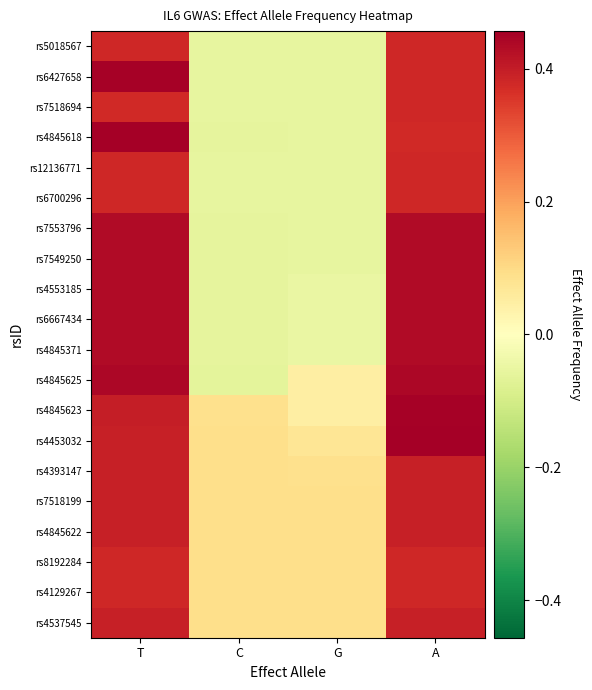

Reading right to left, extract all data points from this chart.

rs4537545: A=0.4	G=0.1	C=0.1	T=0.4
rs4129267: A=0.4	G=0.1	C=0.1	T=0.4
rs8192284: A=0.4	G=0.1	C=0.1	T=0.4
rs4845622: A=0.4	G=0.1	C=0.1	T=0.4
rs7518199: A=0.4	G=0.1	C=0.1	T=0.4
rs4393147: A=0.4	G=0.1	C=0.1	T=0.4
rs4453032: A=0.5	G=0.1	C=0.1	T=0.4
rs4845623: A=0.4	G=0.0	C=0.1	T=0.4
rs4845625: A=0.4	G=0.0	C=-0.1	T=0.4
rs4845371: A=0.4	G=-0.0	C=-0.1	T=0.4
rs6667434: A=0.4	G=-0.0	C=-0.1	T=0.4
rs4553185: A=0.4	G=-0.0	C=-0.1	T=0.4
rs7549250: A=0.4	G=-0.1	C=-0.1	T=0.4
rs7553796: A=0.4	G=-0.1	C=-0.1	T=0.4
rs6700296: A=0.4	G=-0.1	C=-0.1	T=0.4
rs12136771: A=0.4	G=-0.1	C=-0.1	T=0.4
rs4845618: A=0.4	G=-0.1	C=-0.1	T=0.5
rs7518694: A=0.4	G=-0.1	C=-0.1	T=0.4
rs6427658: A=0.4	G=-0.1	C=-0.1	T=0.4
rs5018567: A=0.4	G=-0.1	C=-0.1	T=0.4